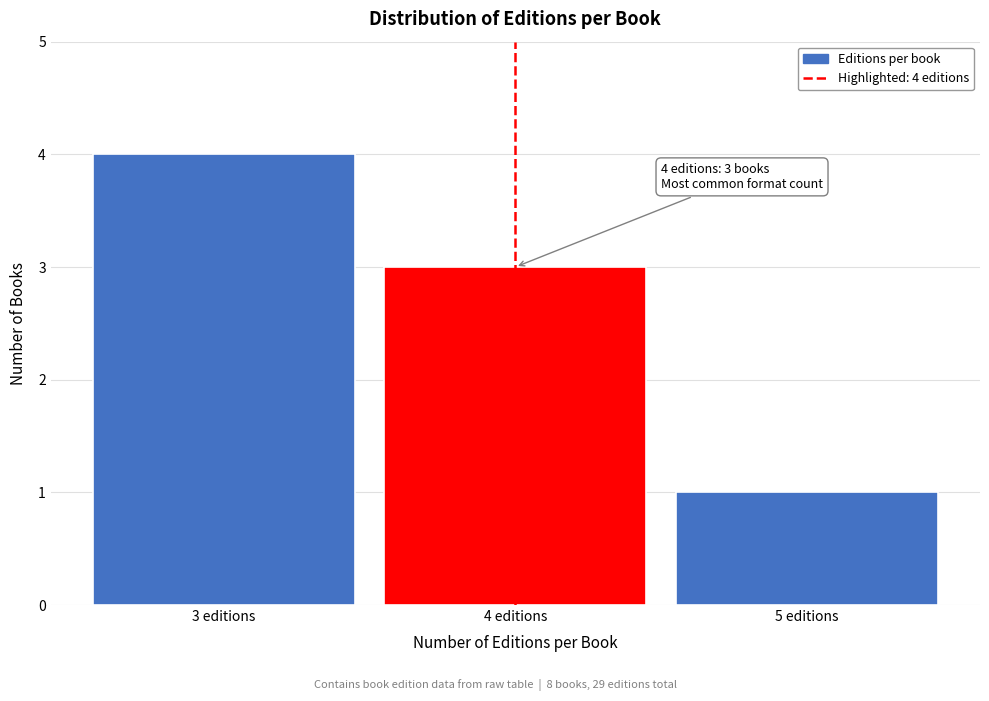

Which range on the x-axis has the tallest bar?

2.5 to 3.5